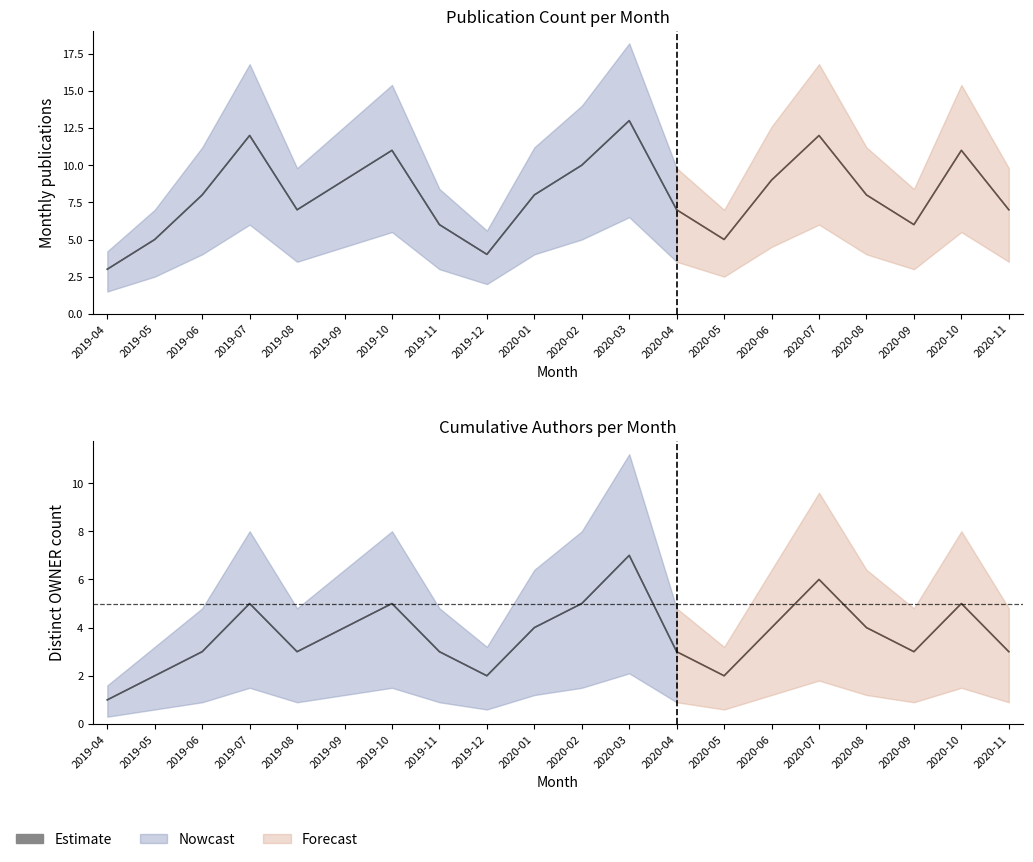

Where is the data nearest to the value 4?

2019-09